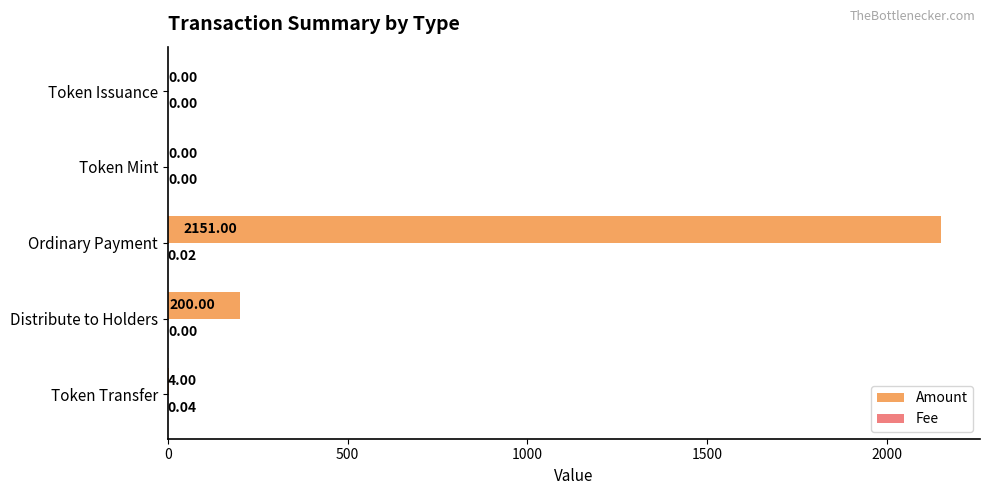

Which category has the highest value across all series?

Ordinary Payment